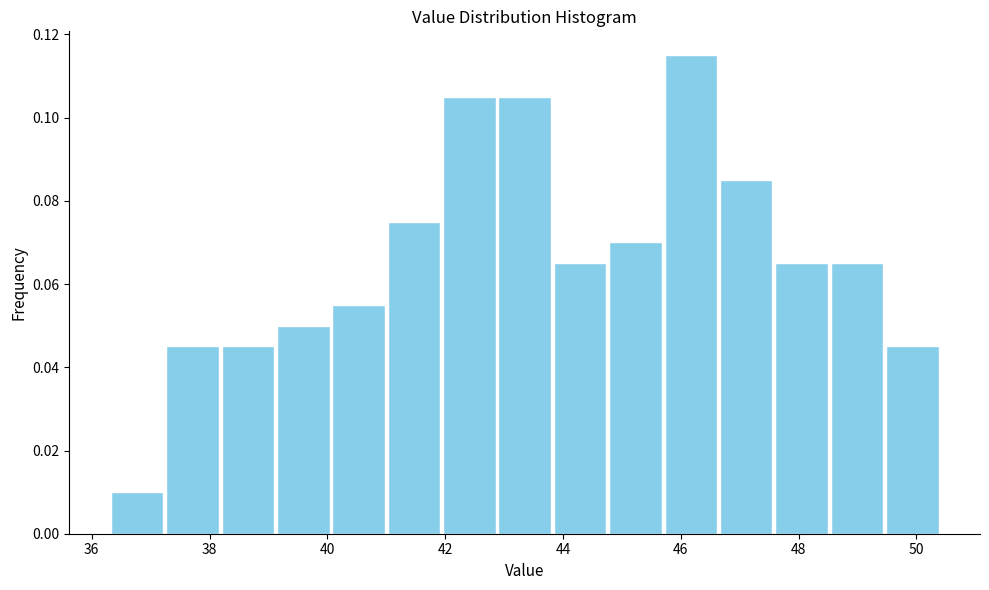

Which range on the x-axis has the tallest bar?

45.70 to 46.64